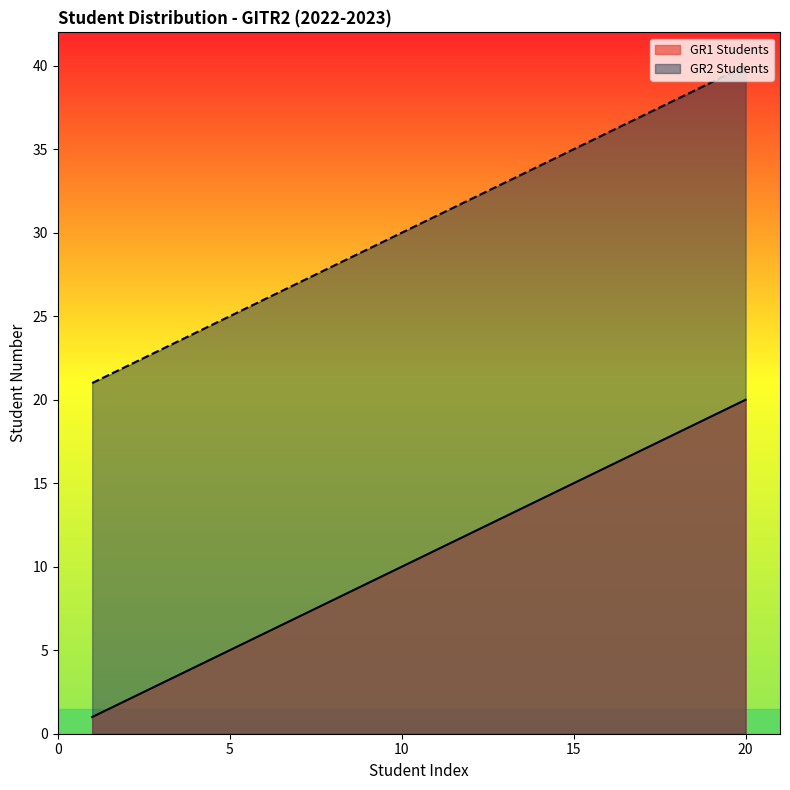

The GR1 Students series shows 8 at 8. True or false?

True